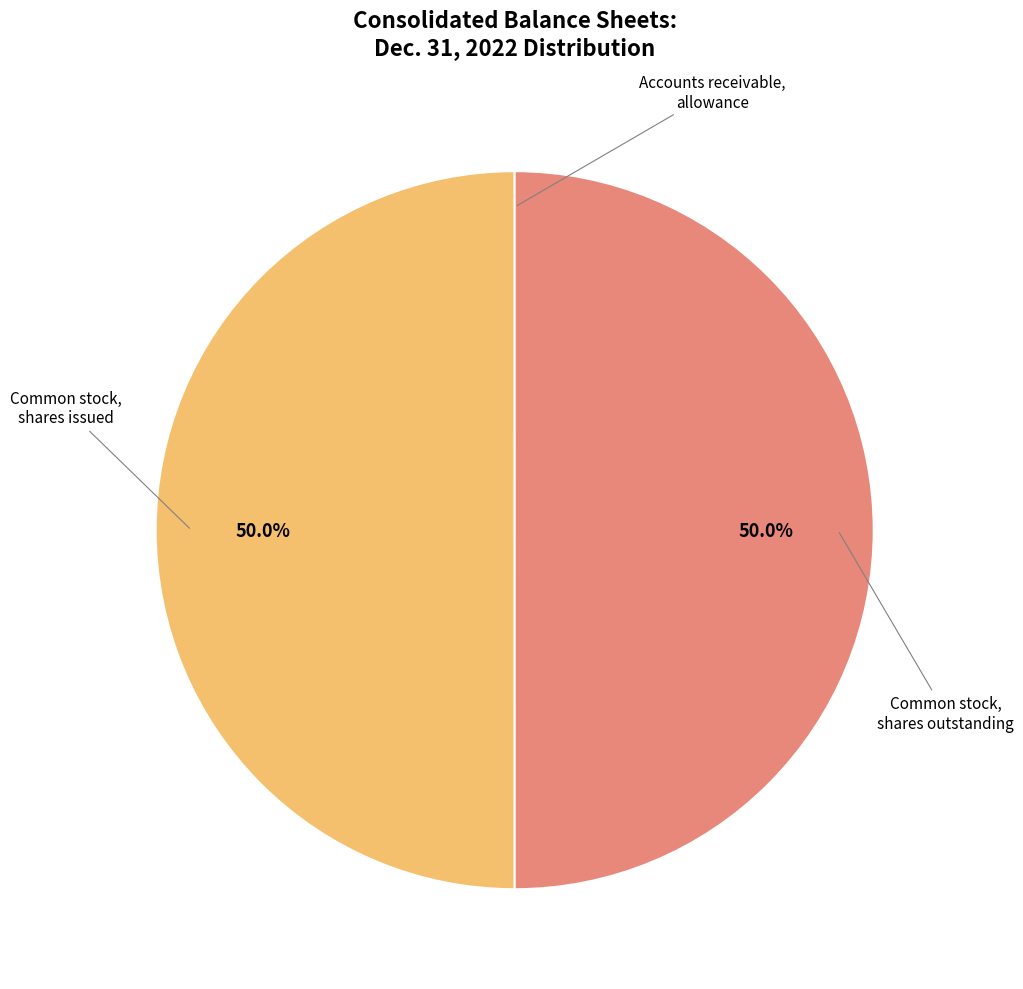

To the nearest percent, what is the average slice percentage?

33%